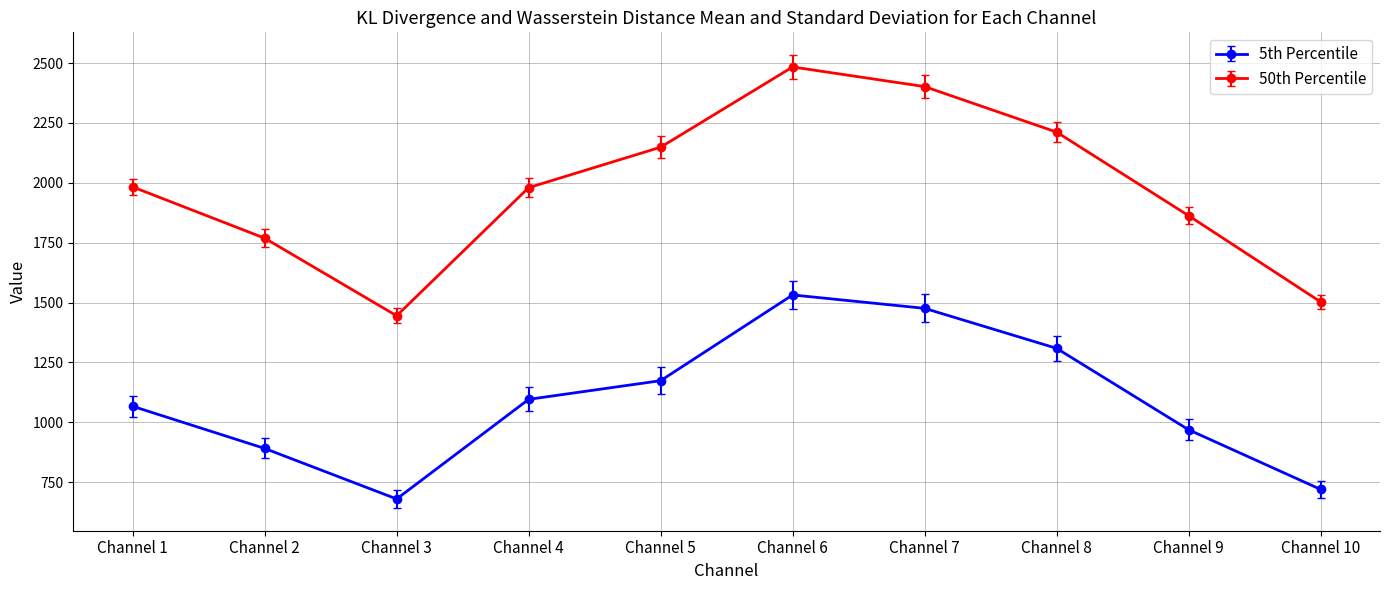

What is the difference between the second highest and minimum values in the 50th Percentile series?

957